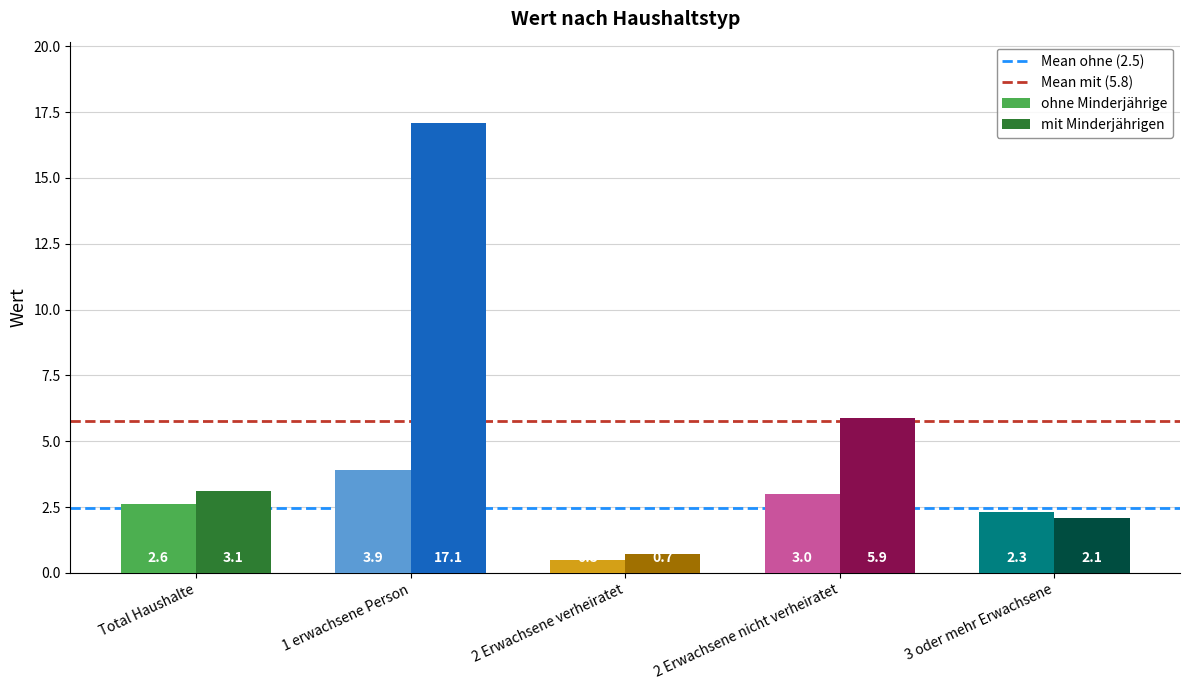

What is the total value across all series at 1 erwachsene Person?

21.0